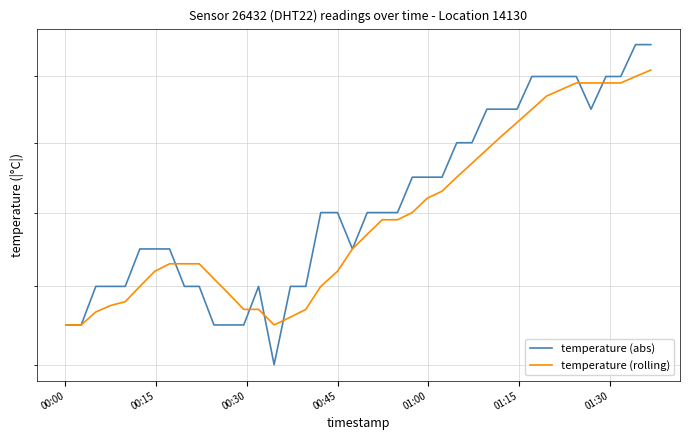

Does the chart have visible grid lines?

Yes